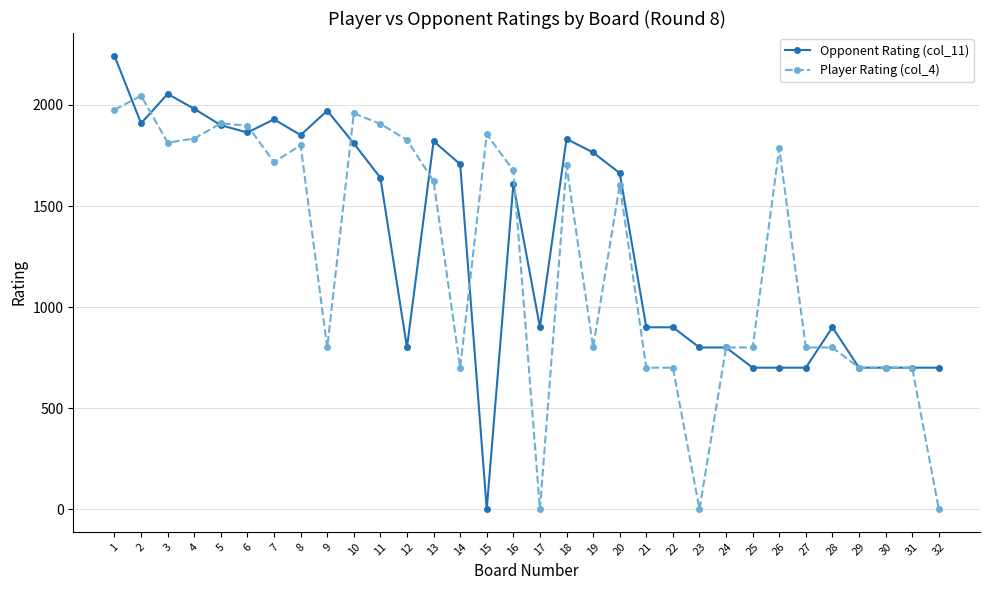

Which series changed the most between 15 and 27?

Player Rating (col_4)